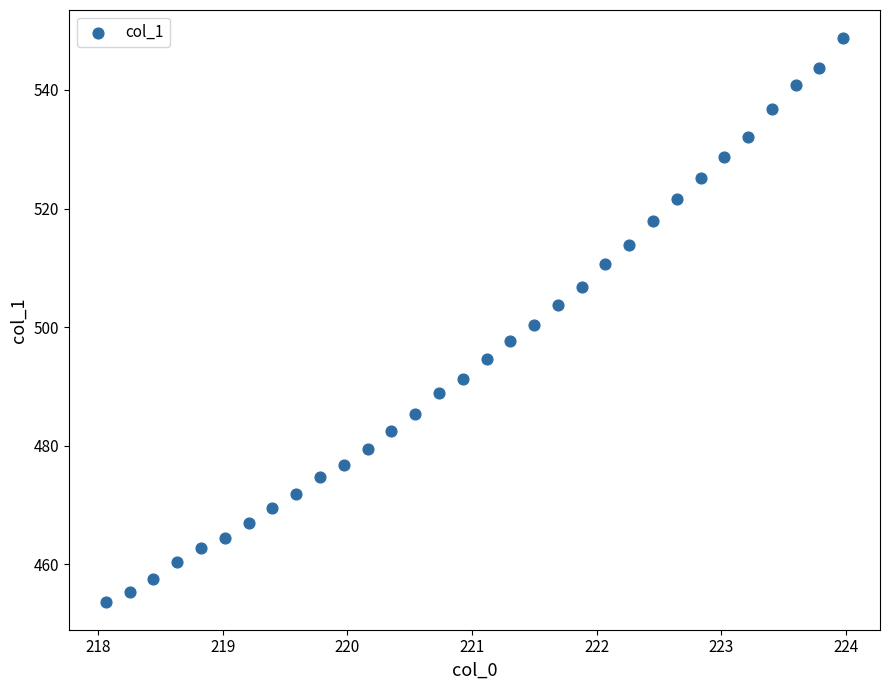

What is the range of X values (max minus min)?

5.9